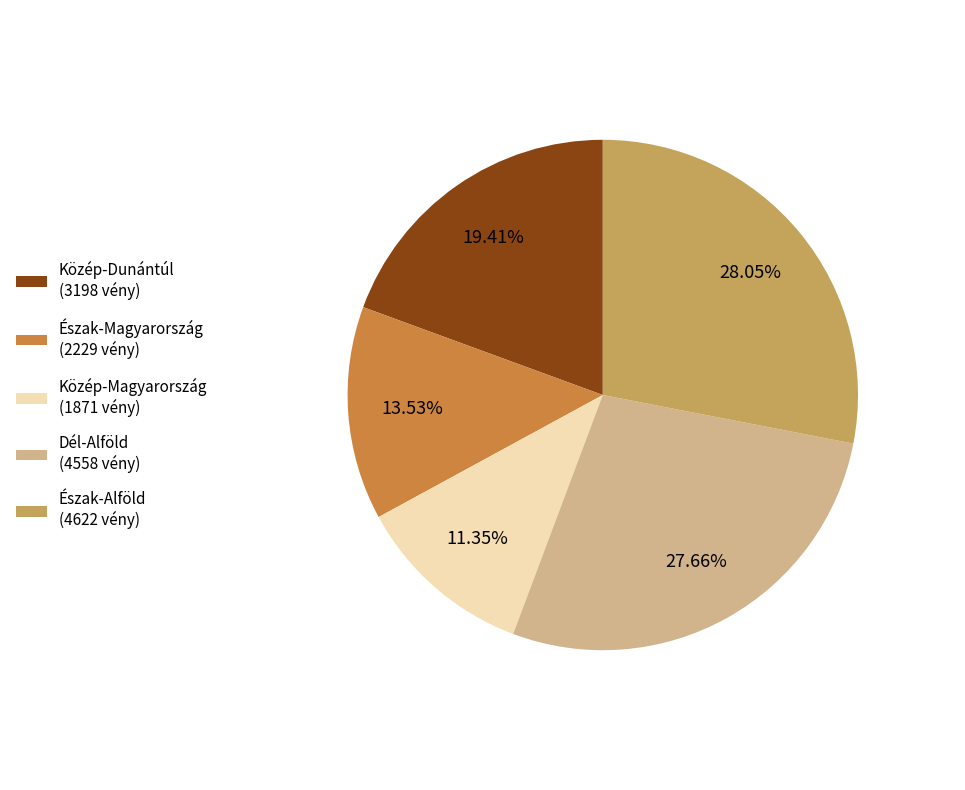

Between Közép-Magyarország (1871 vény) and Észak-Magyarország (2229 vény), which is larger?

Észak-Magyarország (2229 vény)